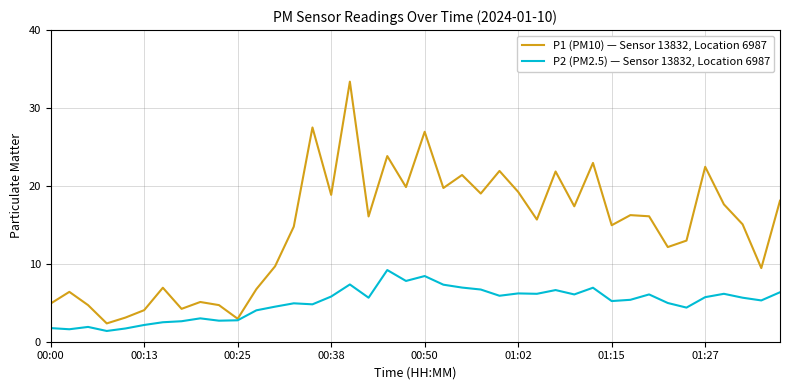

Which series has the widest spread of values?

P1 (PM10) — Sensor 13832, Location 6987